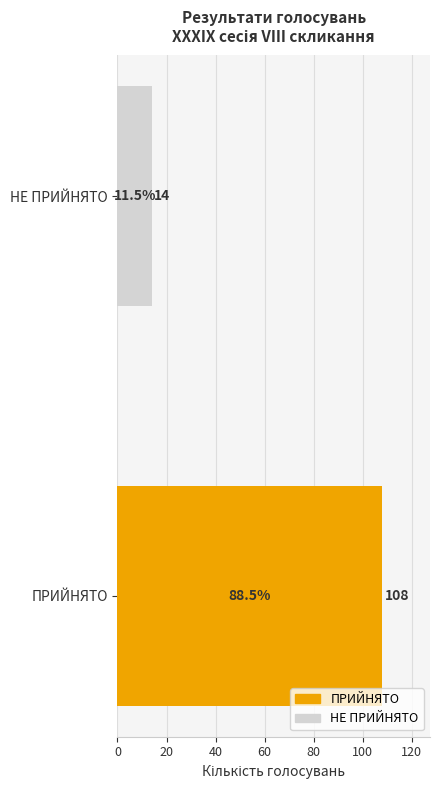

What is the change in value from ПРИЙНЯТО to НЕ ПРИЙНЯТО?

-94